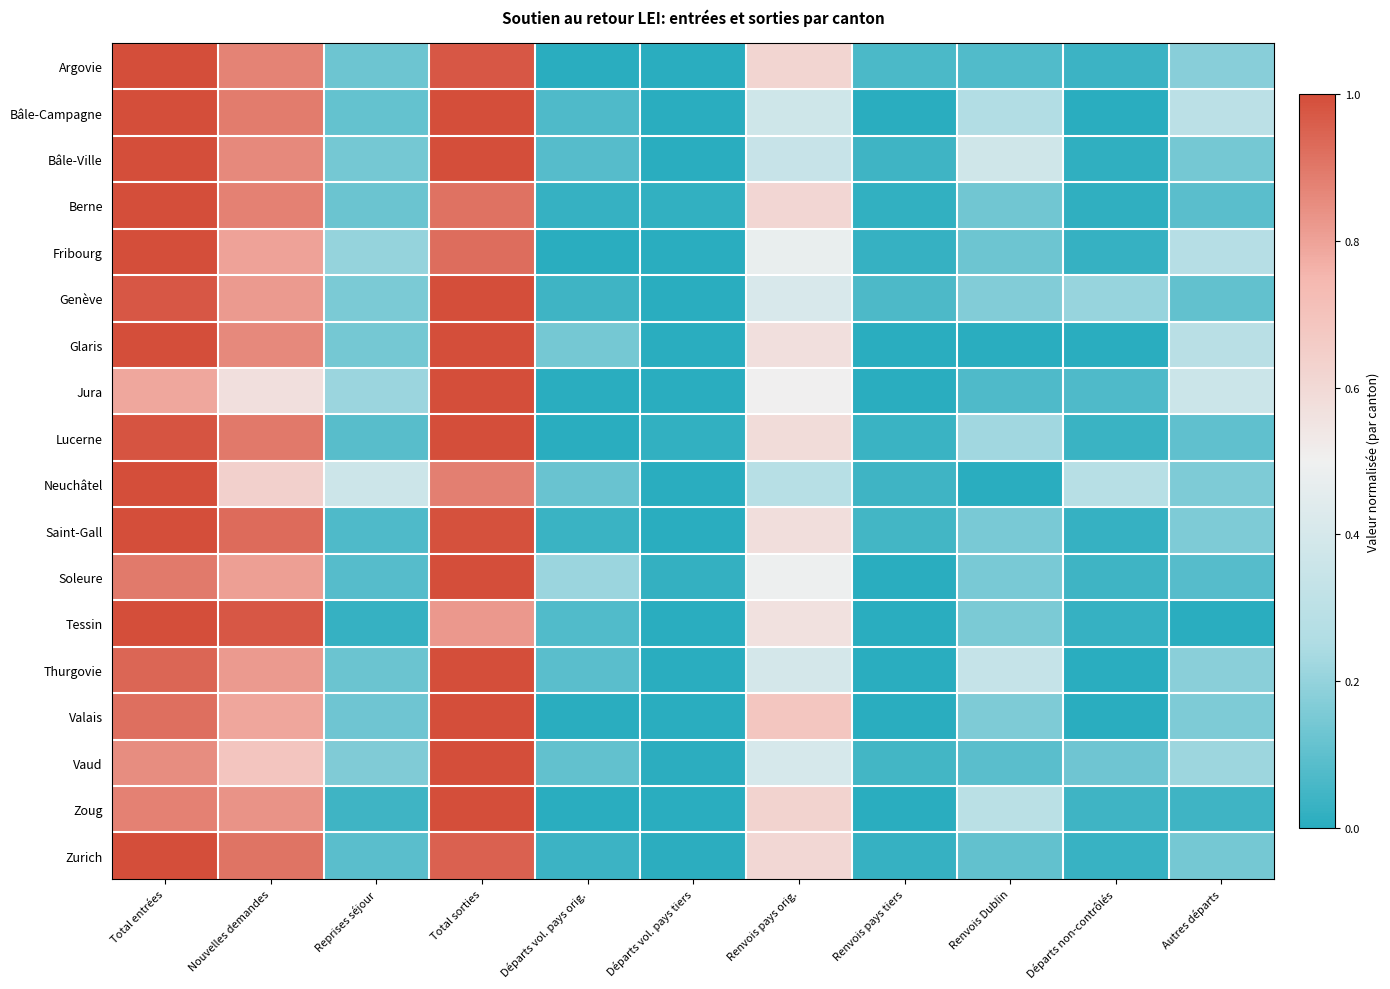

Reading right to left, what are all the values shown in this chart?

Argovie: Autres départs=0.2	Départs non-contrôlés=0.0	Renvois Dublin=0.1	Renvois pays tiers=0.1	Renvois pays orig.=0.6	Départs vol. pays tiers=0.0	Départs vol. pays orig.=0.0	Total sorties=1.0	Reprises séjour=0.1	Nouvelles demandes=0.9	Total entrées=1.0
Bâle-Campagne: Autres départs=0.3	Départs non-contrôlés=0.0	Renvois Dublin=0.3	Renvois pays tiers=0.0	Renvois pays orig.=0.4	Départs vol. pays tiers=0.0	Départs vol. pays orig.=0.1	Total sorties=1.0	Reprises séjour=0.1	Nouvelles demandes=0.9	Total entrées=1.0
Bâle-Ville: Autres départs=0.1	Départs non-contrôlés=0.0	Renvois Dublin=0.4	Renvois pays tiers=0.0	Renvois pays orig.=0.3	Départs vol. pays tiers=0.0	Départs vol. pays orig.=0.1	Total sorties=1.0	Reprises séjour=0.1	Nouvelles demandes=0.9	Total entrées=1.0
Berne: Autres départs=0.1	Départs non-contrôlés=0.0	Renvois Dublin=0.1	Renvois pays tiers=0.0	Renvois pays orig.=0.6	Départs vol. pays tiers=0.0	Départs vol. pays orig.=0.0	Total sorties=0.9	Reprises séjour=0.1	Nouvelles demandes=0.9	Total entrées=1.0
Fribourg: Autres départs=0.3	Départs non-contrôlés=0.0	Renvois Dublin=0.1	Renvois pays tiers=0.0	Renvois pays orig.=0.5	Départs vol. pays tiers=0.0	Départs vol. pays orig.=0.0	Total sorties=0.9	Reprises séjour=0.2	Nouvelles demandes=0.8	Total entrées=1.0
Genève: Autres départs=0.1	Départs non-contrôlés=0.2	Renvois Dublin=0.2	Renvois pays tiers=0.1	Renvois pays orig.=0.4	Départs vol. pays tiers=0.0	Départs vol. pays orig.=0.0	Total sorties=1.0	Reprises séjour=0.2	Nouvelles demandes=0.8	Total entrées=1.0
Glaris: Autres départs=0.3	Départs non-contrôlés=0.0	Renvois Dublin=0.0	Renvois pays tiers=0.0	Renvois pays orig.=0.6	Départs vol. pays tiers=0.0	Départs vol. pays orig.=0.1	Total sorties=1.0	Reprises séjour=0.1	Nouvelles demandes=0.9	Total entrées=1.0
Jura: Autres départs=0.4	Départs non-contrôlés=0.1	Renvois Dublin=0.1	Renvois pays tiers=0.0	Renvois pays orig.=0.5	Départs vol. pays tiers=0.0	Départs vol. pays orig.=0.0	Total sorties=1.0	Reprises séjour=0.2	Nouvelles demandes=0.6	Total entrées=0.8
Lucerne: Autres départs=0.1	Départs non-contrôlés=0.0	Renvois Dublin=0.2	Renvois pays tiers=0.0	Renvois pays orig.=0.6	Départs vol. pays tiers=0.0	Départs vol. pays orig.=0.0	Total sorties=1.0	Reprises séjour=0.1	Nouvelles demandes=0.9	Total entrées=1.0
Neuchâtel: Autres départs=0.2	Départs non-contrôlés=0.3	Renvois Dublin=0.0	Renvois pays tiers=0.0	Renvois pays orig.=0.3	Départs vol. pays tiers=0.0	Départs vol. pays orig.=0.1	Total sorties=0.9	Reprises séjour=0.4	Nouvelles demandes=0.6	Total entrées=1.0
Saint-Gall: Autres départs=0.2	Départs non-contrôlés=0.0	Renvois Dublin=0.2	Renvois pays tiers=0.0	Renvois pays orig.=0.6	Départs vol. pays tiers=0.0	Départs vol. pays orig.=0.0	Total sorties=1.0	Reprises séjour=0.1	Nouvelles demandes=0.9	Total entrées=1.0
Soleure: Autres départs=0.1	Départs non-contrôlés=0.0	Renvois Dublin=0.1	Renvois pays tiers=0.0	Renvois pays orig.=0.5	Départs vol. pays tiers=0.0	Départs vol. pays orig.=0.2	Total sorties=1.0	Reprises séjour=0.1	Nouvelles demandes=0.8	Total entrées=0.9
Tessin: Autres départs=0.0	Départs non-contrôlés=0.0	Renvois Dublin=0.2	Renvois pays tiers=0.0	Renvois pays orig.=0.6	Départs vol. pays tiers=0.0	Départs vol. pays orig.=0.1	Total sorties=0.8	Reprises séjour=0.0	Nouvelles demandes=1.0	Total entrées=1.0
Thurgovie: Autres départs=0.2	Départs non-contrôlés=0.0	Renvois Dublin=0.3	Renvois pays tiers=0.0	Renvois pays orig.=0.4	Départs vol. pays tiers=0.0	Départs vol. pays orig.=0.1	Total sorties=1.0	Reprises séjour=0.1	Nouvelles demandes=0.8	Total entrées=0.9
Valais: Autres départs=0.2	Départs non-contrôlés=0.0	Renvois Dublin=0.2	Renvois pays tiers=0.0	Renvois pays orig.=0.7	Départs vol. pays tiers=0.0	Départs vol. pays orig.=0.0	Total sorties=1.0	Reprises séjour=0.1	Nouvelles demandes=0.8	Total entrées=0.9
Vaud: Autres départs=0.2	Départs non-contrôlés=0.1	Renvois Dublin=0.1	Renvois pays tiers=0.0	Renvois pays orig.=0.4	Départs vol. pays tiers=0.0	Départs vol. pays orig.=0.1	Total sorties=1.0	Reprises séjour=0.2	Nouvelles demandes=0.7	Total entrées=0.9
Zoug: Autres départs=0.0	Départs non-contrôlés=0.0	Renvois Dublin=0.3	Renvois pays tiers=0.0	Renvois pays orig.=0.6	Départs vol. pays tiers=0.0	Départs vol. pays orig.=0.0	Total sorties=1.0	Reprises séjour=0.0	Nouvelles demandes=0.8	Total entrées=0.9
Zurich: Autres départs=0.1	Départs non-contrôlés=0.0	Renvois Dublin=0.1	Renvois pays tiers=0.0	Renvois pays orig.=0.6	Départs vol. pays tiers=0.0	Départs vol. pays orig.=0.0	Total sorties=1.0	Reprises séjour=0.1	Nouvelles demandes=0.9	Total entrées=1.0